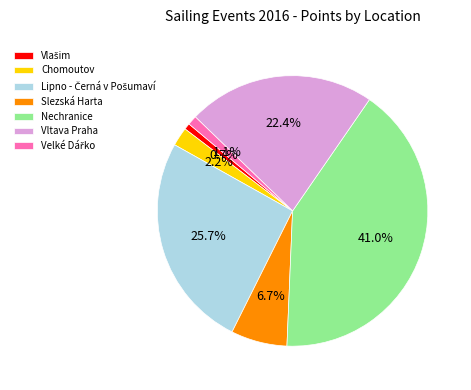

Is there any slice that represents more than half of the pie?

No